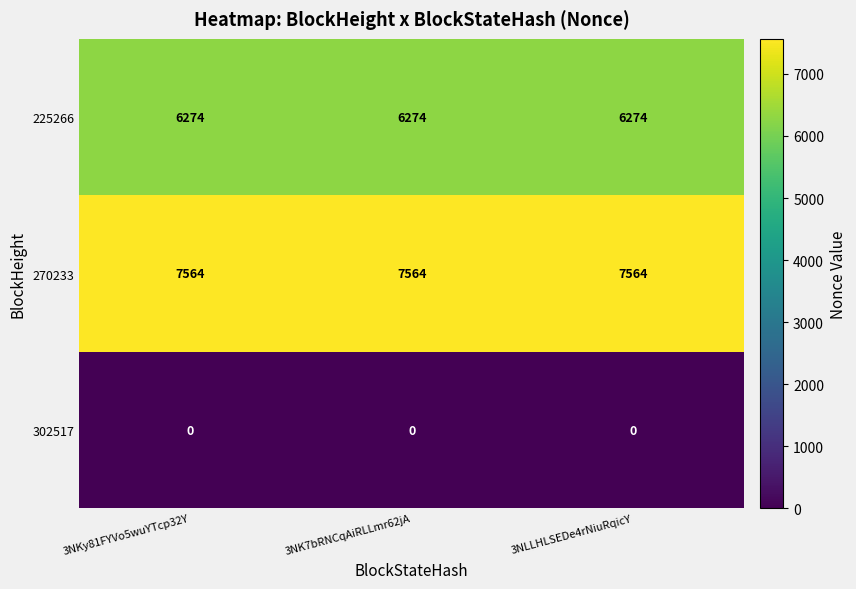

What is the sum of all 270233 values?

22692